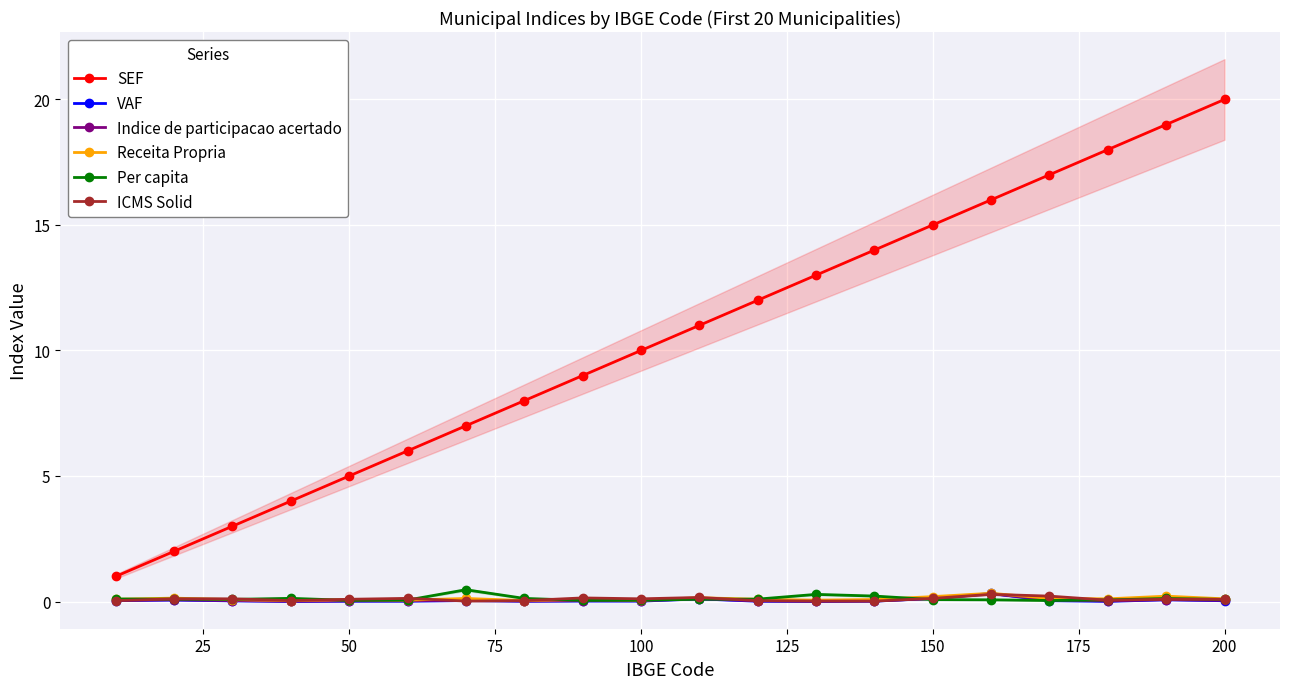

True or false: VAF has a value of 0.0 at 100.

True